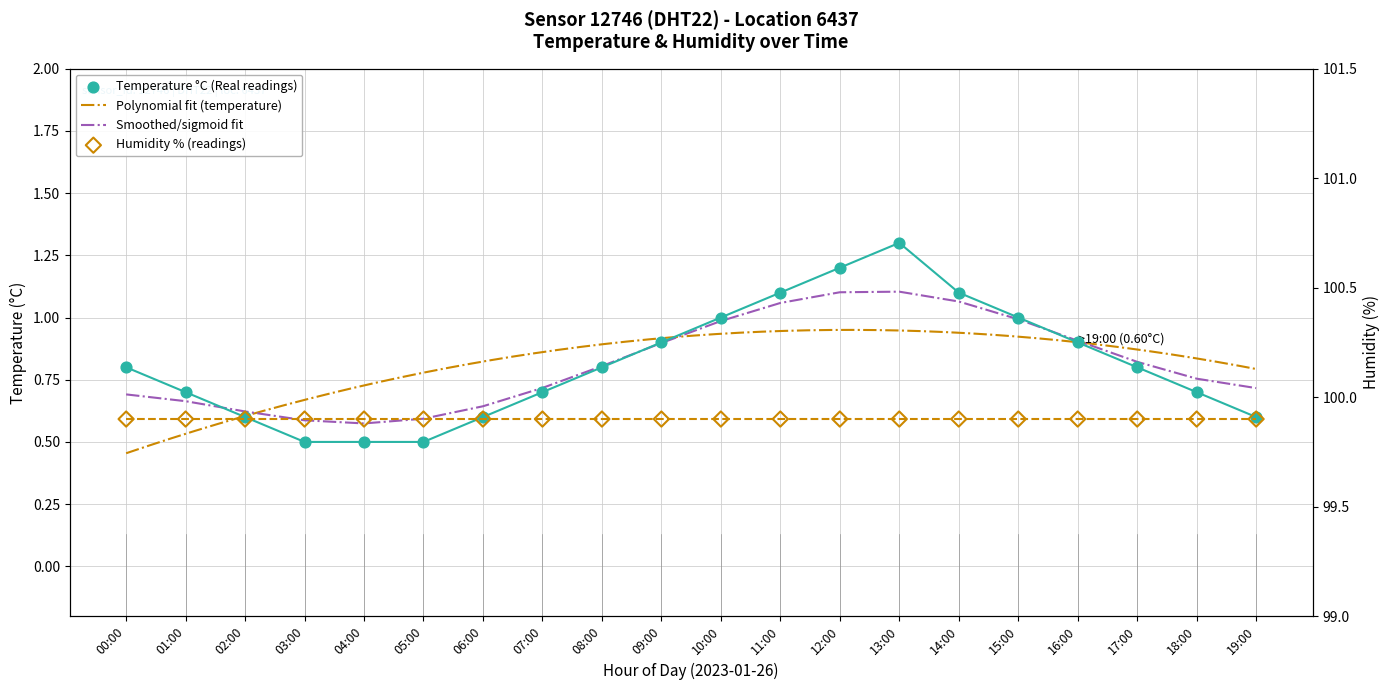

Approximately how many times larger is the value at 08:00 compared to 11:00?

0.7